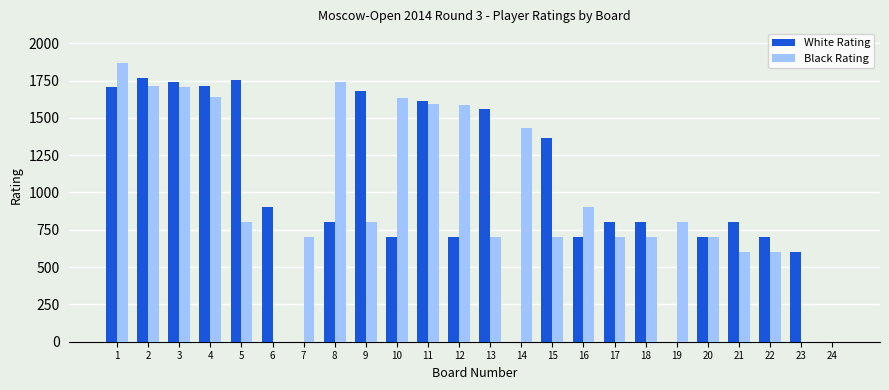

Is it true that White Rating equals 347 at 23?

False